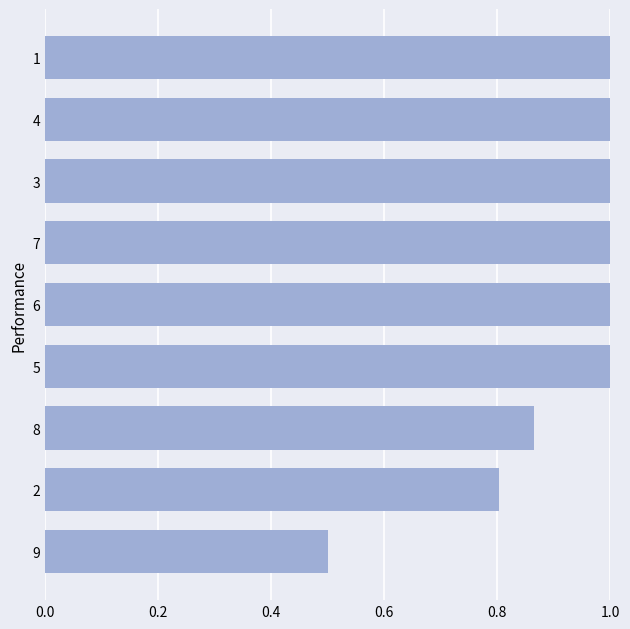

Between 2 and 7, which is larger?

7